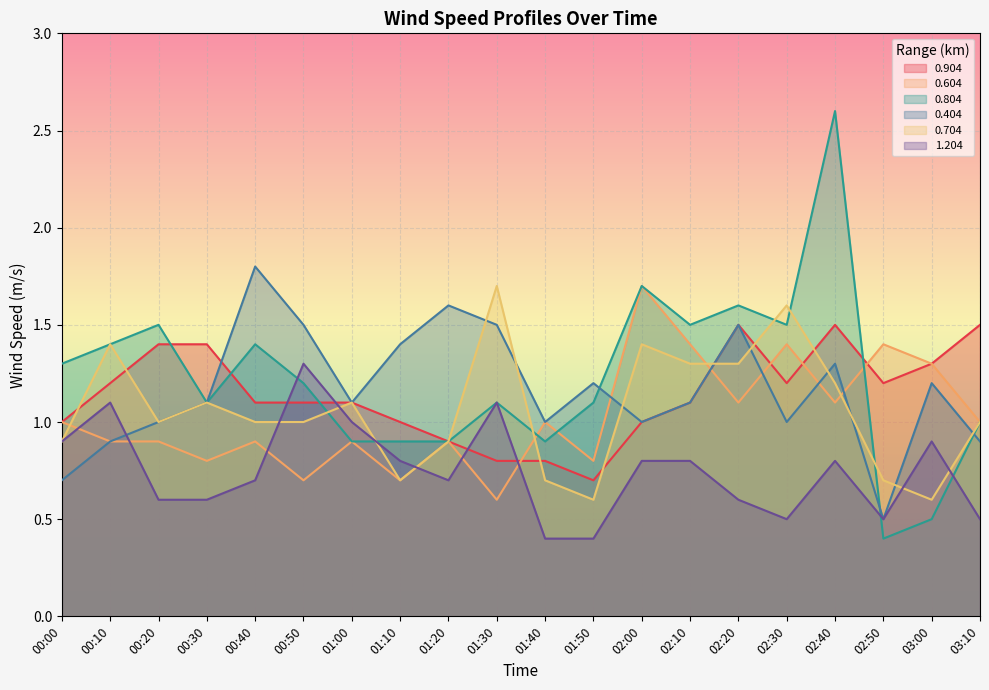

The value of 0.804 at 02:00 is 1.7. True or false?

True